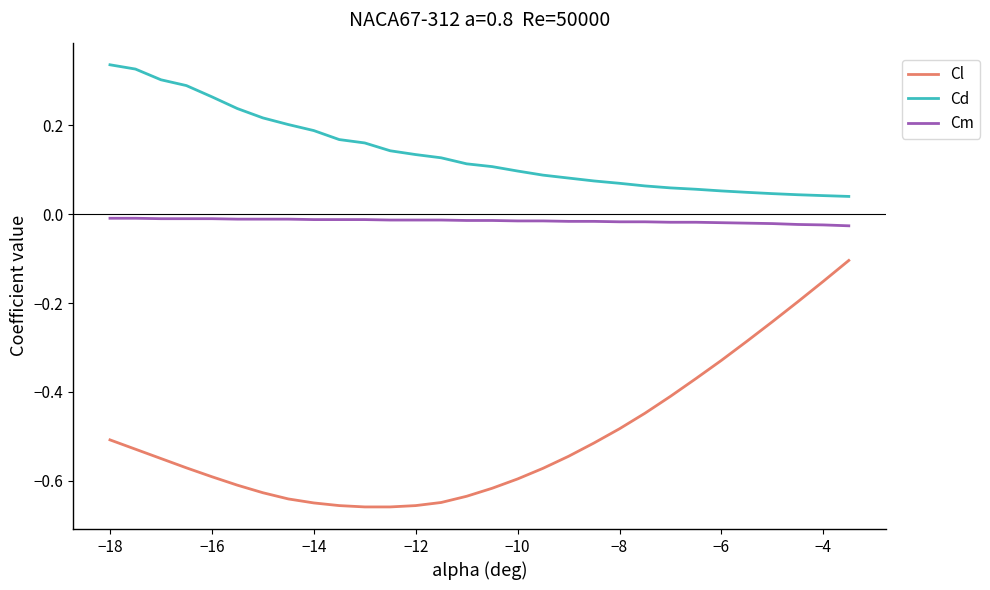

Which series has the widest spread of values?

Cl